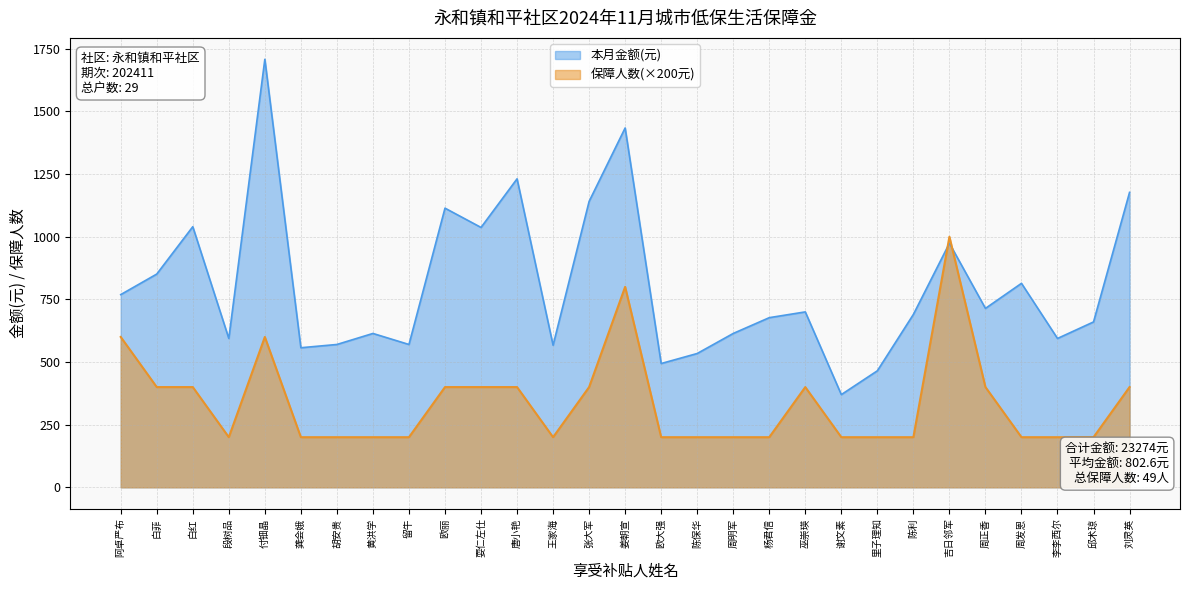

Is it true that 保障人数 equals 600 at 阿卓严布?

True